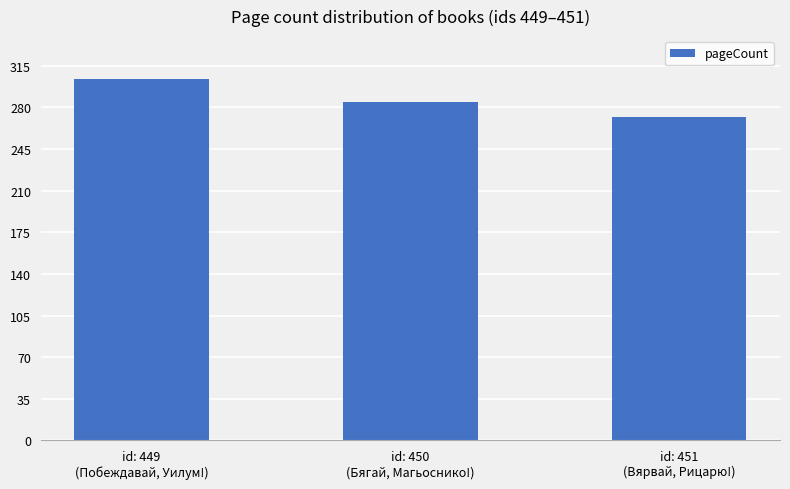

What is the sum of the values at id: 449
(Побеждавай, Уилум!) and id: 450
(Бягай, Магьоснико!)?

589